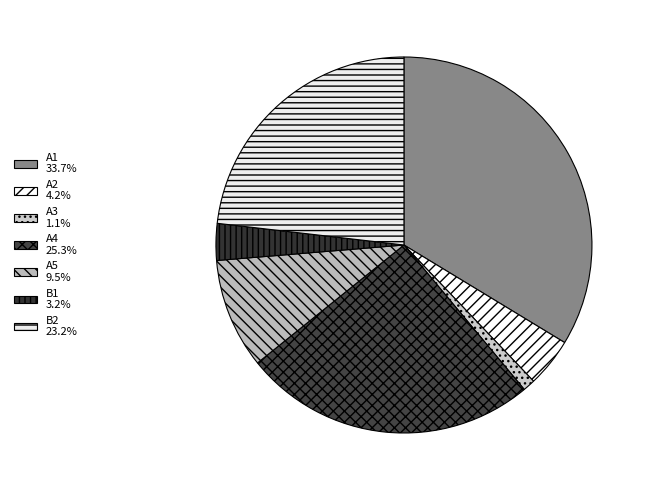

Which category has the smallest portion of the pie?

A3